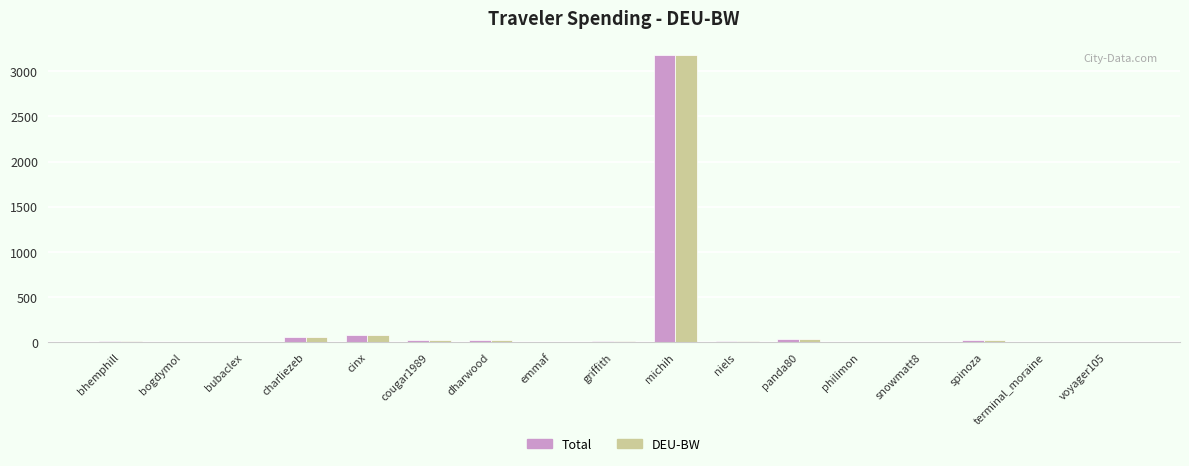

The DEU-BW series shows 0.3 at voyager105. True or false?

True